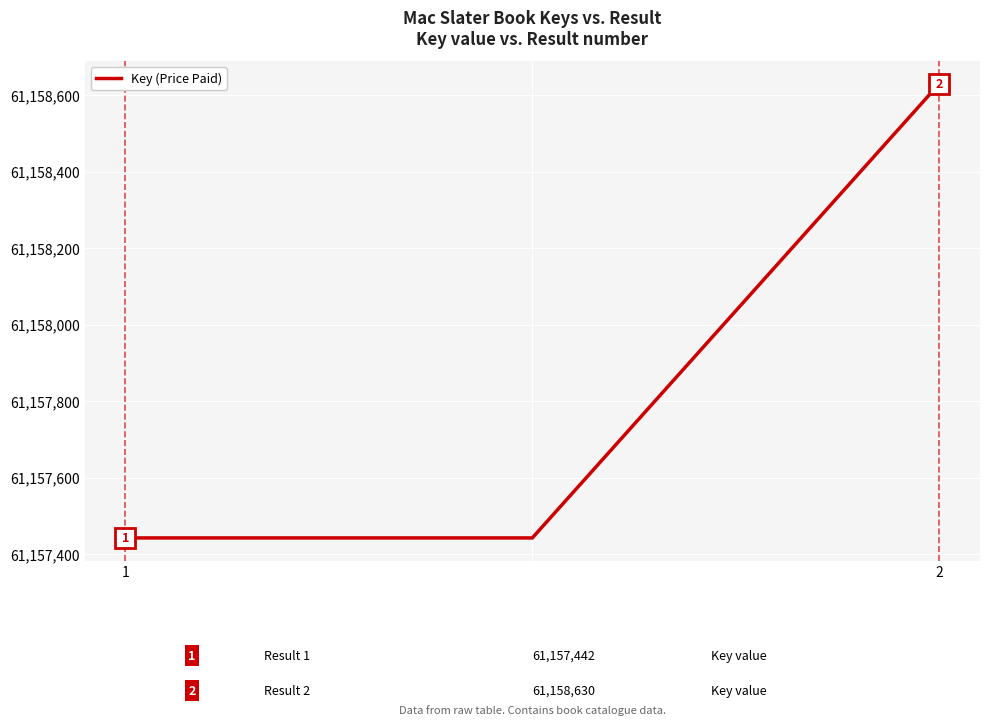

Is this an area chart (filled region under the line)?

No